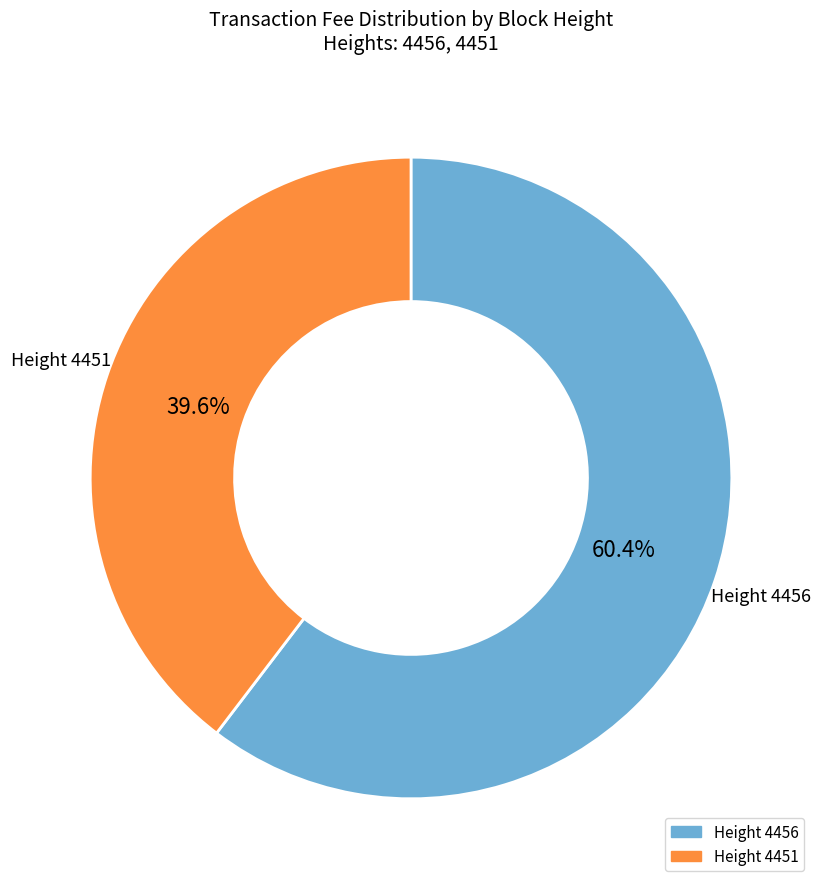

Does any single category account for the majority?

Yes